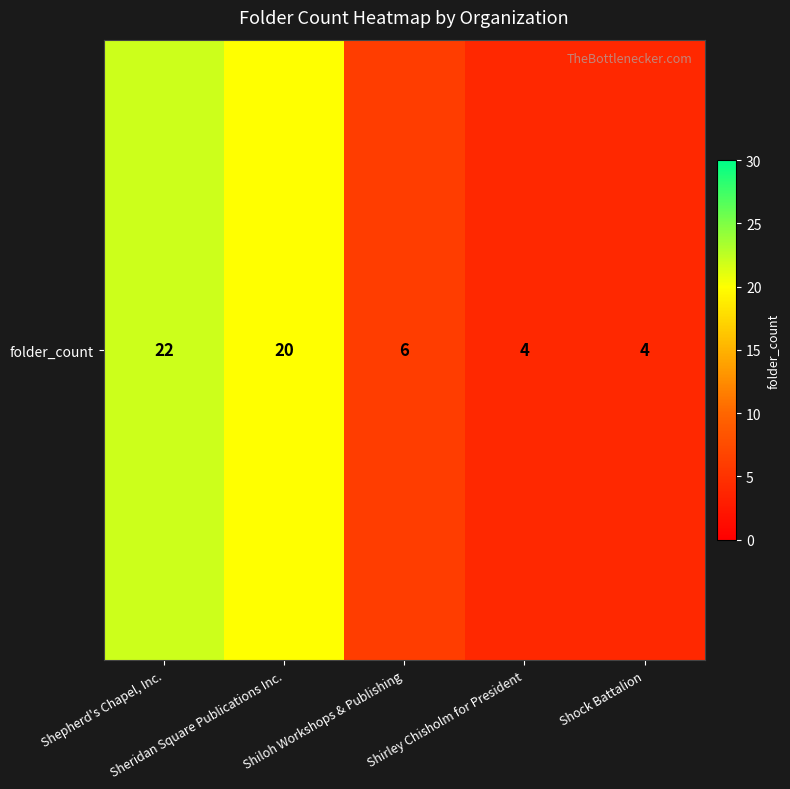

Rank the categories by value from lowest to highest.

Shirley Chisholm for President, Shock Battalion, Shiloh Workshops & Publishing, Sheridan Square Publications Inc., Shepherd's Chapel, Inc.